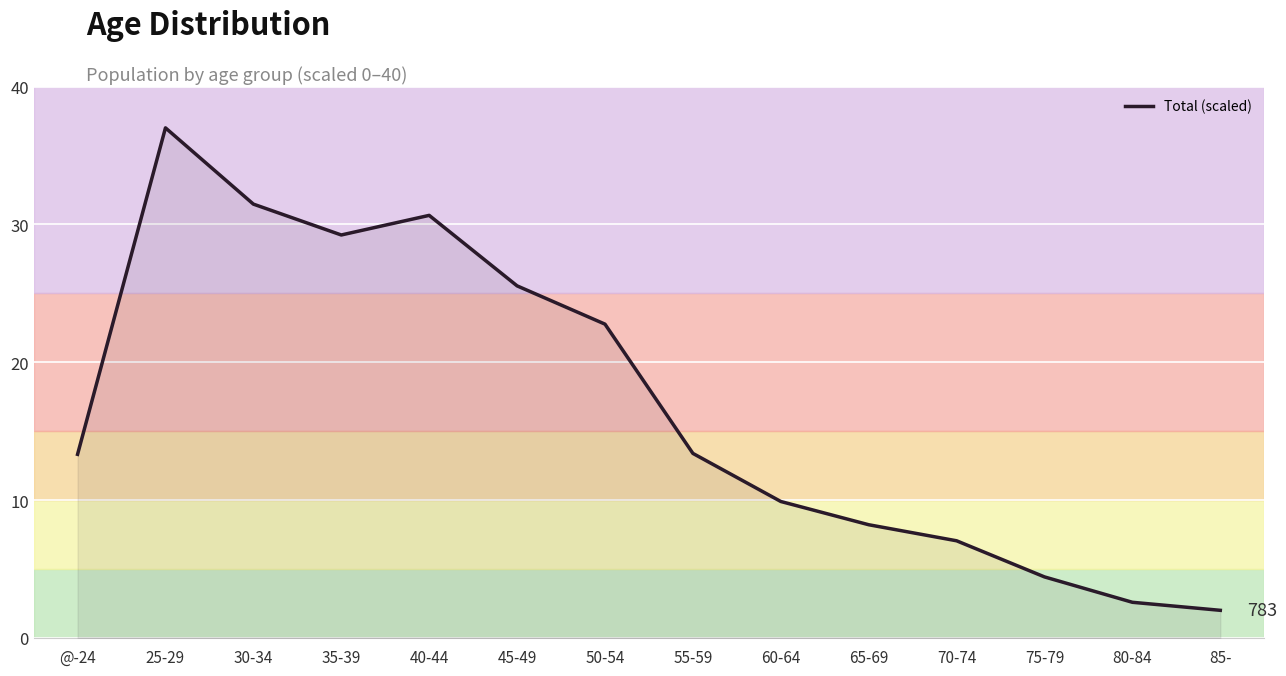

The value at 40-44 is 30.7. True or false?

True